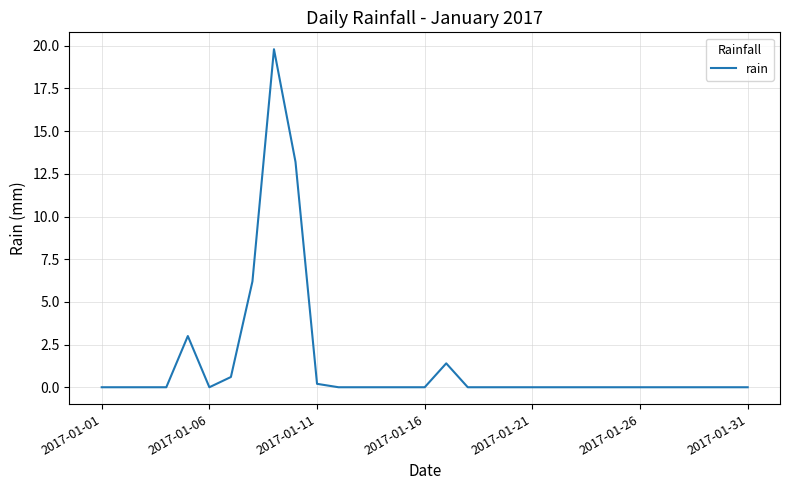

What is the difference between the maximum and second lowest values?

19.8